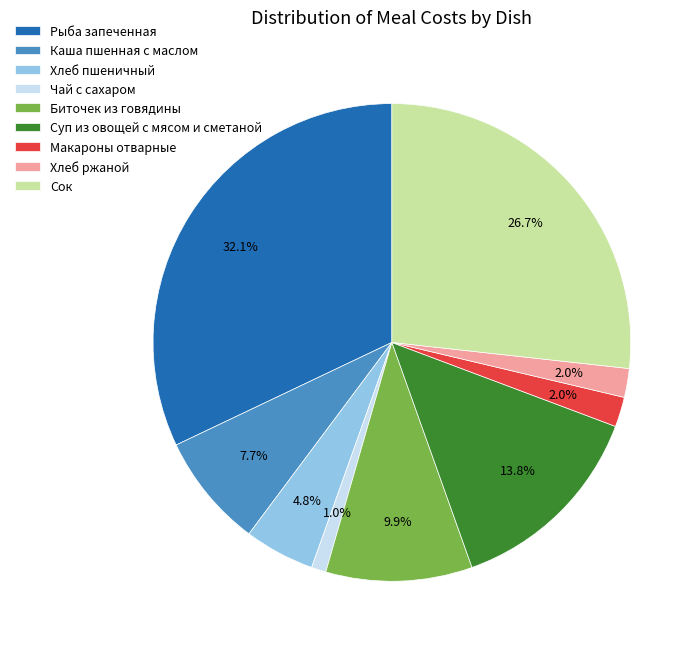

Which slice is the largest?

Рыба запеченная